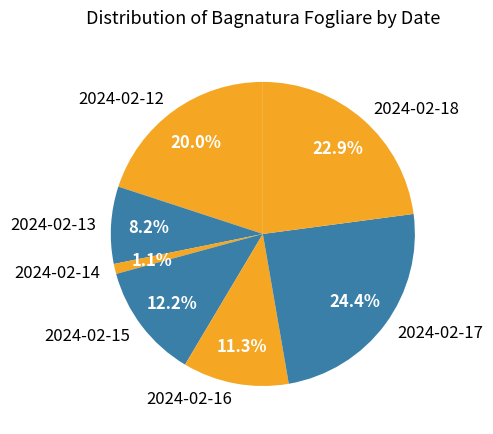

The 2024-02-13 slice represents 1% of the pie. True or false?

False